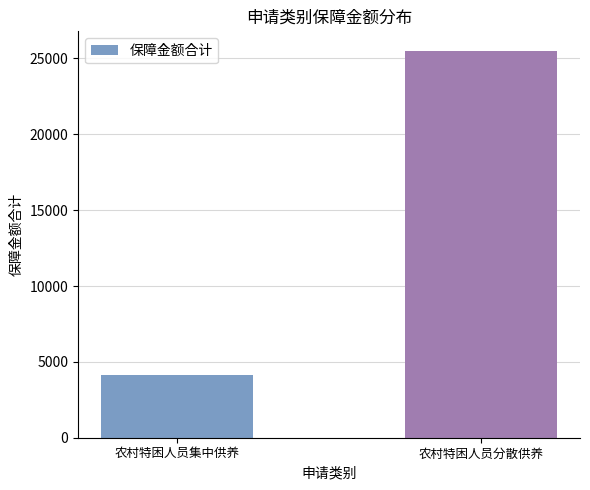

What is the label of the 1st bar from the left?

农村特困人员集中供养